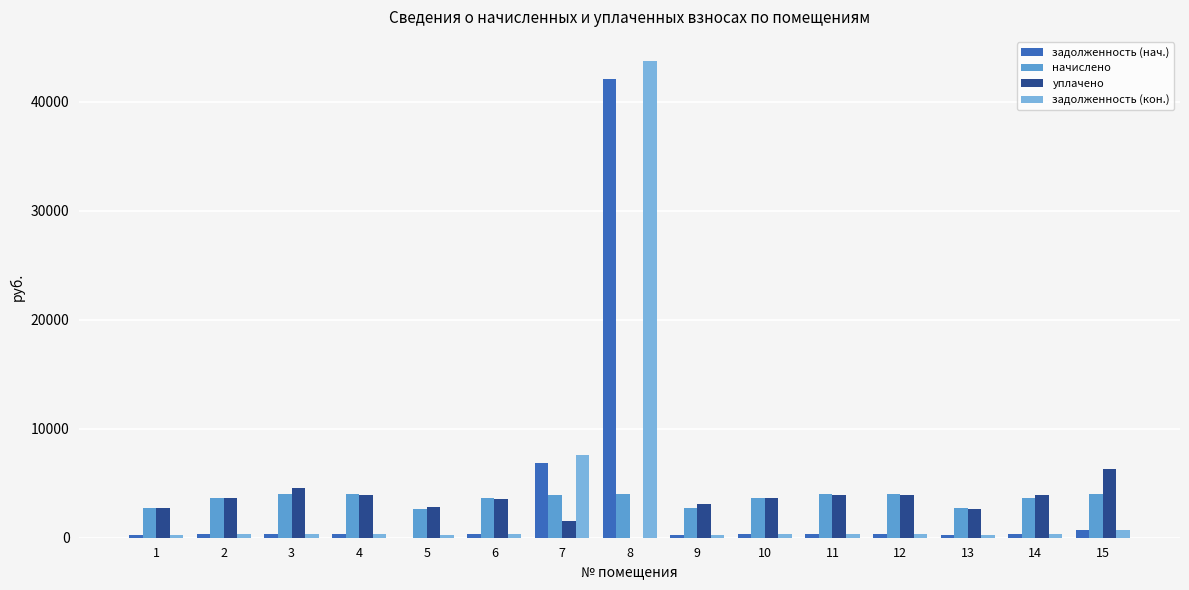

What is the average value of the начислено series?

3543.2